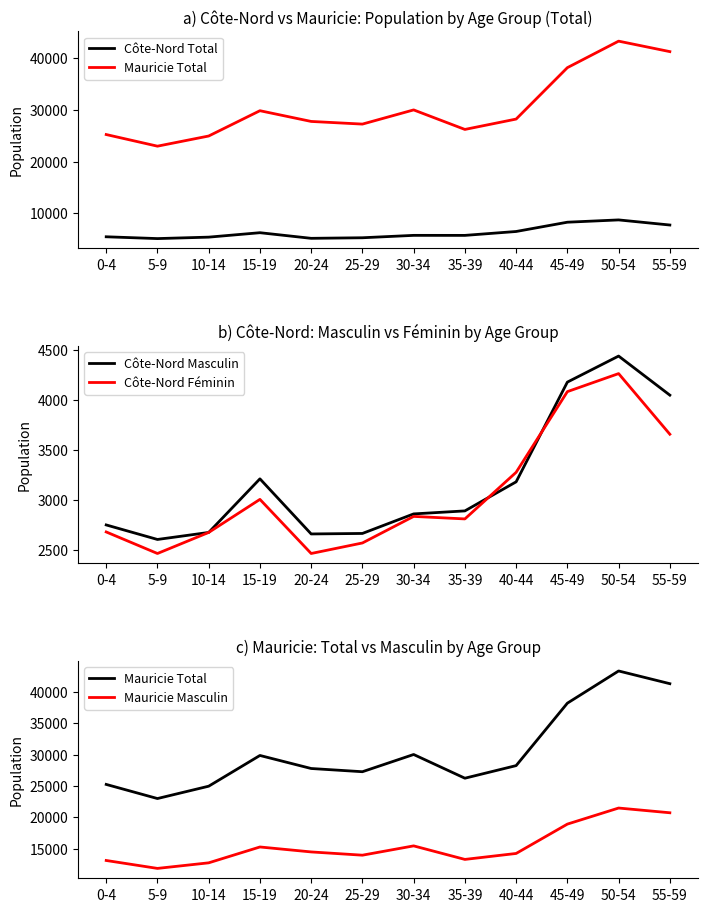

True or false: Côte-Nord Masculin and Mauricie Masculin cross at least once.

False